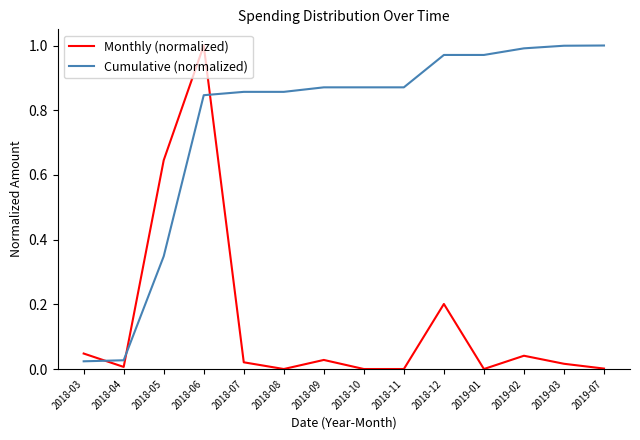

How many times do Monthly (normalized) and Cumulative (normalized) cross each other?

3